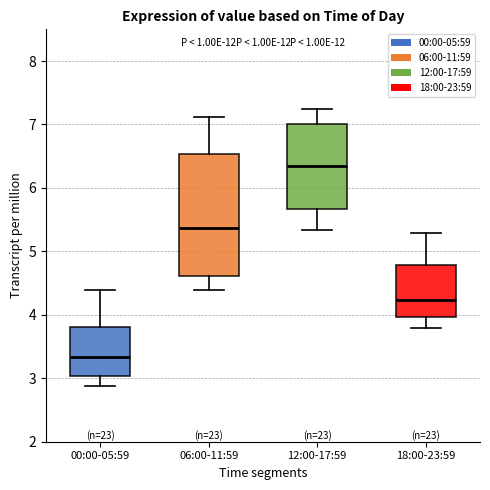

Comparing the boxes themselves (not the whiskers), which one is the tallest?

06:00-11:59